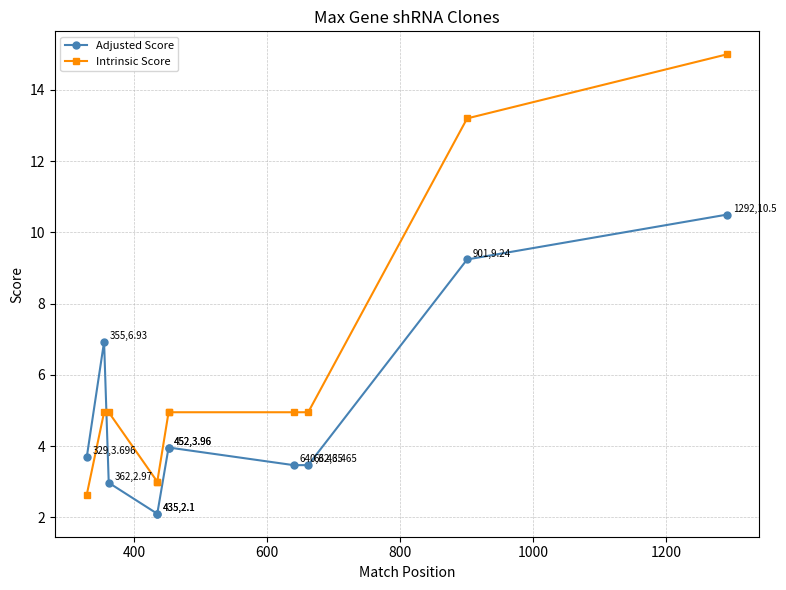

Is this an area chart (filled region under the line)?

No